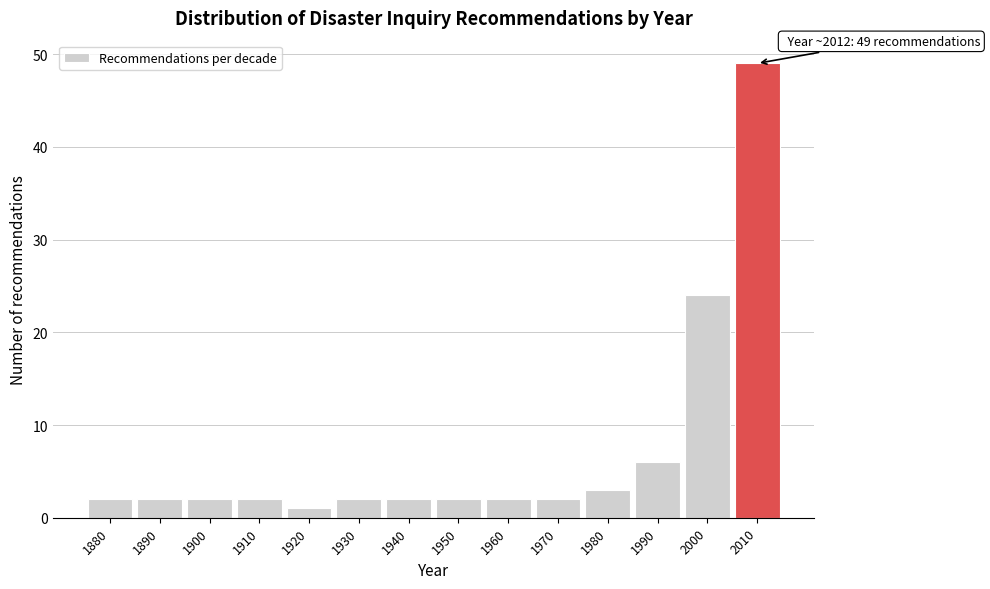

Reading left to right, transcribe all the data shown in this chart.

2	2	2	2	1	2	2	2	2	2	3	6	24	49